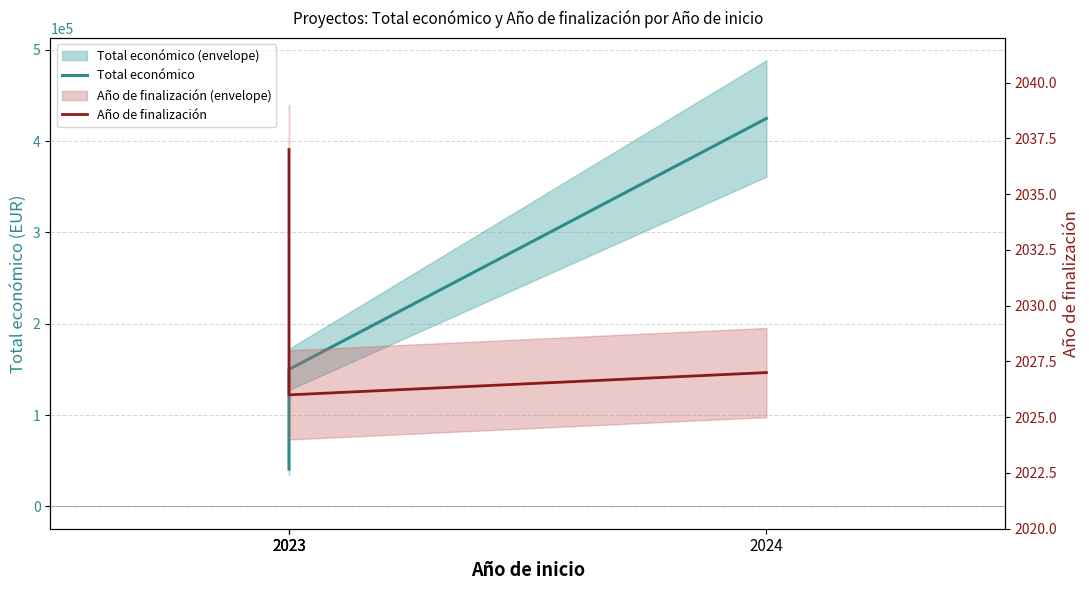

What is the value of the Año de finalización point at the 3rd from the left?

2037